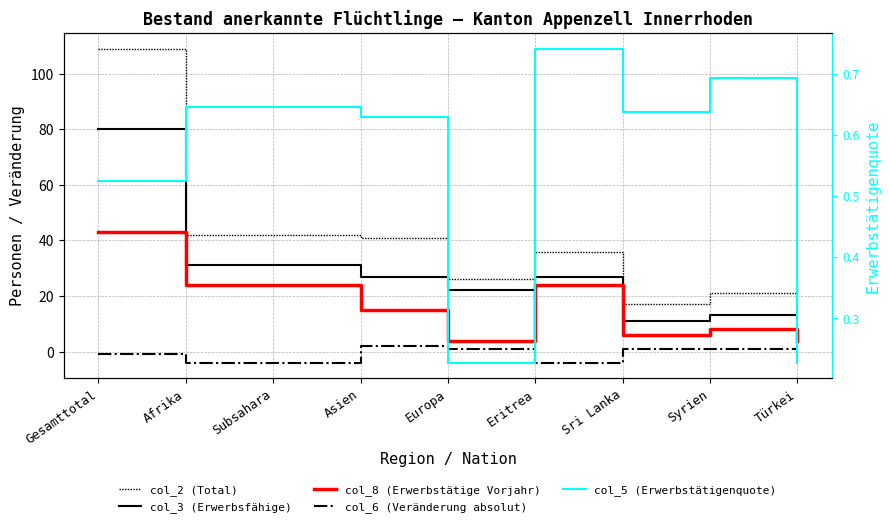

Which category has the lowest value across all series?

Afrika